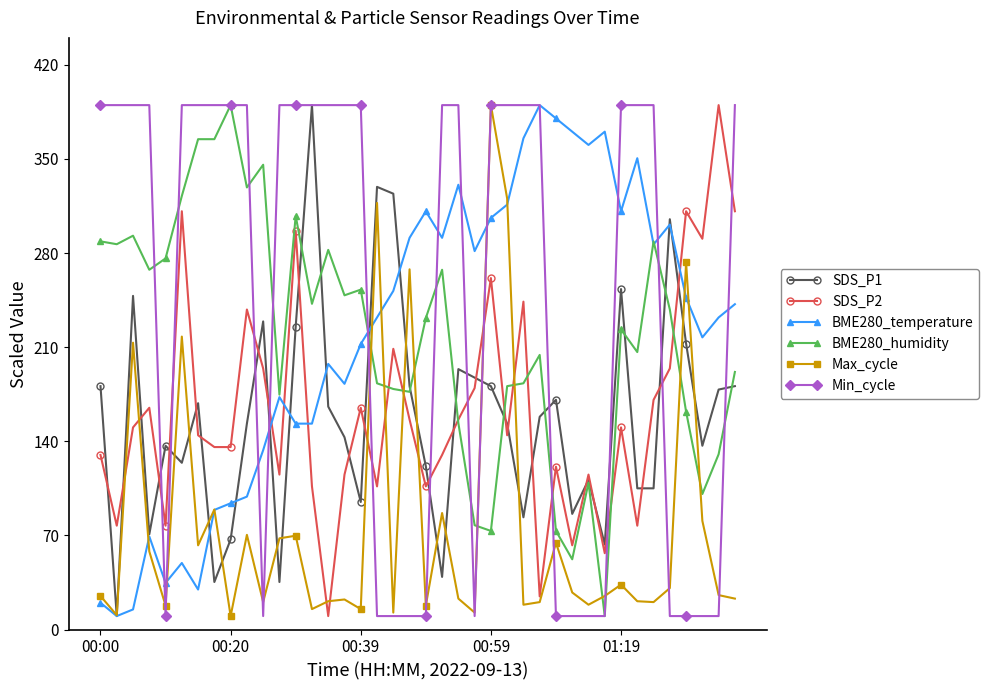

What is the value of the BME280_humidity point at the 33rd from the left?

223.2